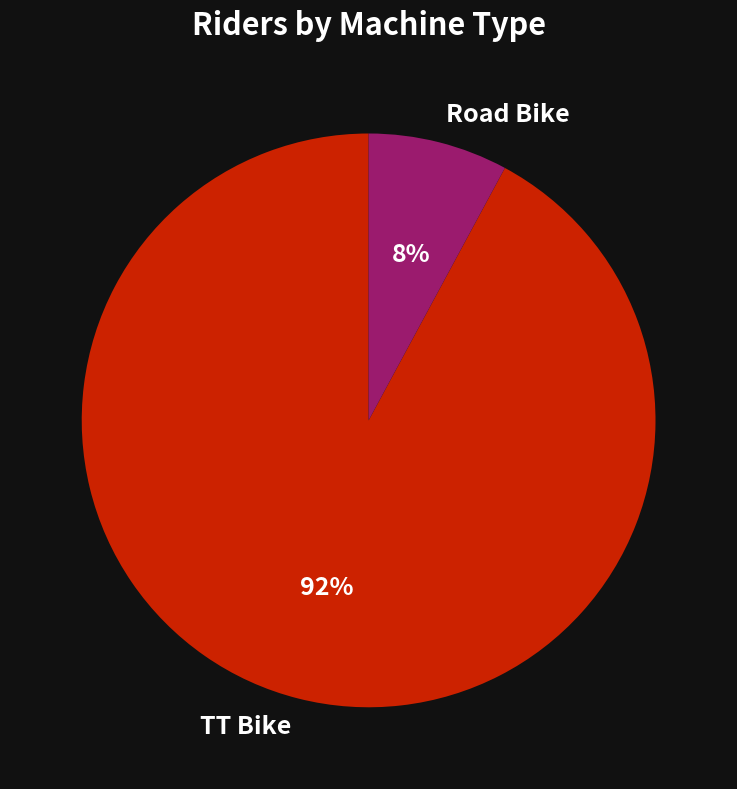

Rank the categories by value from lowest to highest.

Road Bike, TT Bike